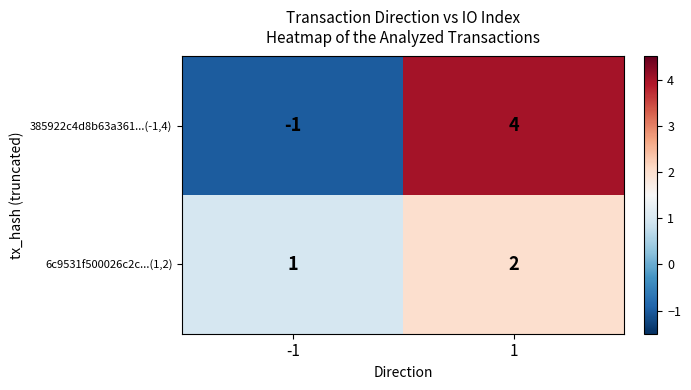

The 385922c4d8b63a361...(-1,4) series shows -2 at -1. True or false?

False